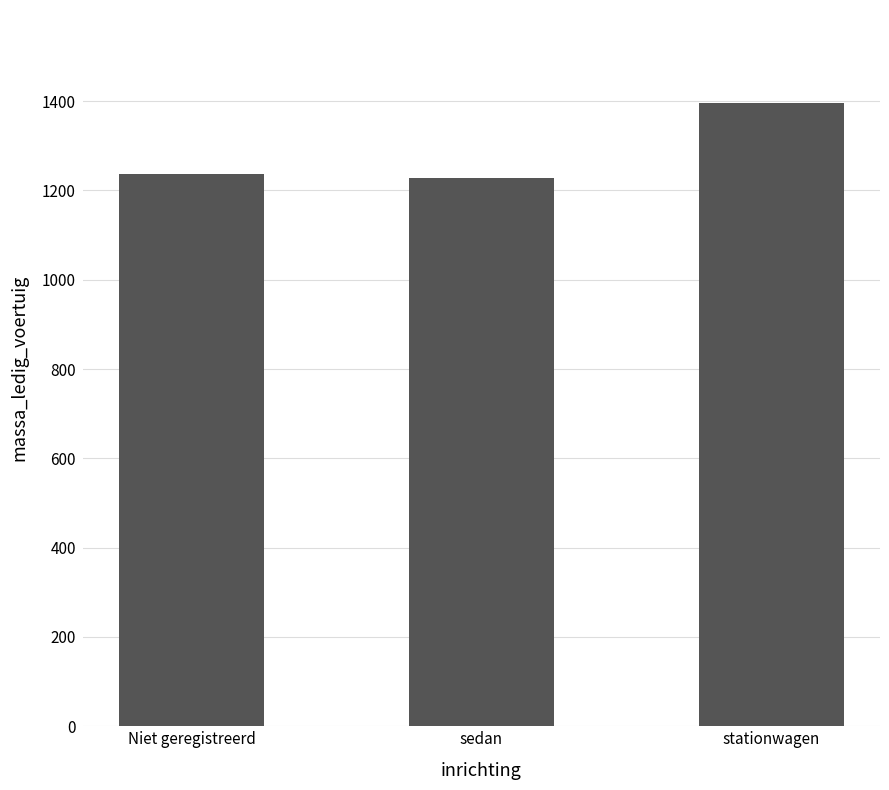

What is the difference between the second highest and minimum values?

8.5